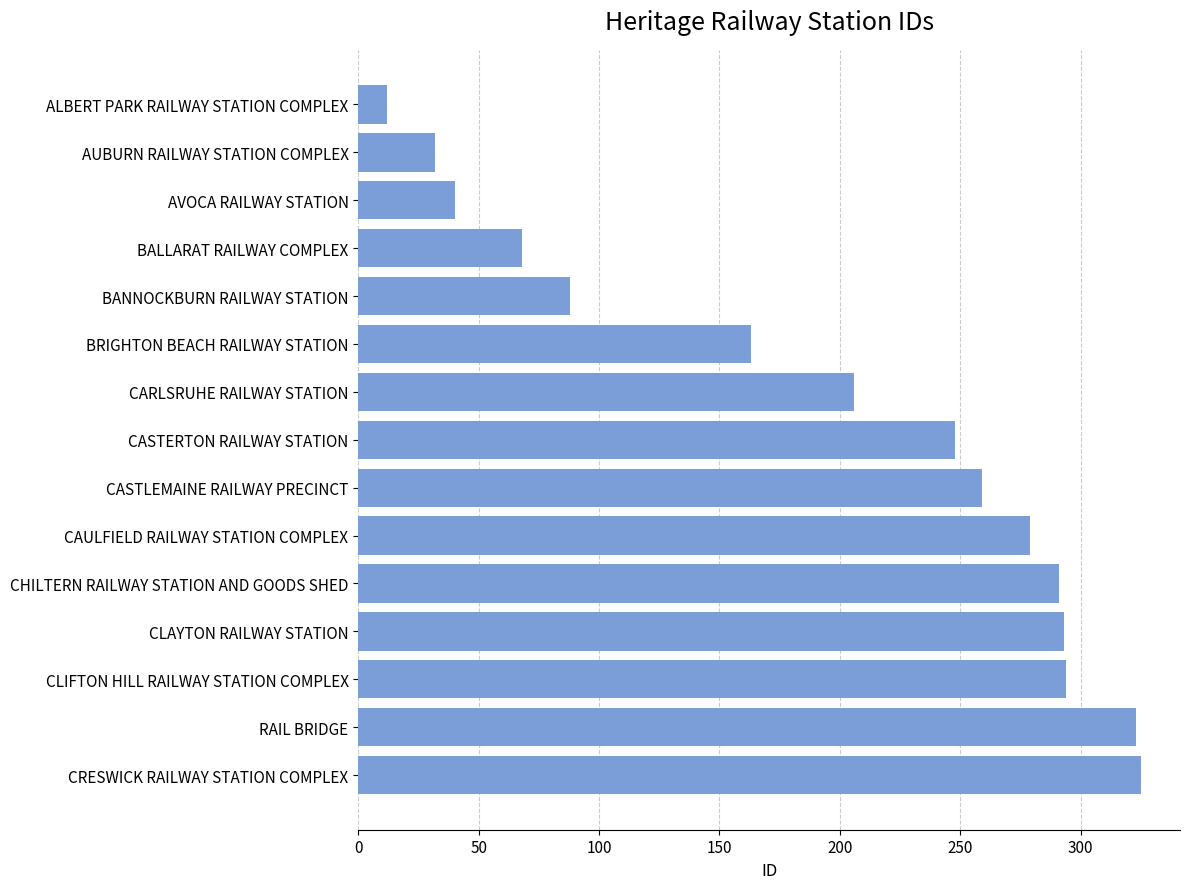

How many series are shown in this chart?

1